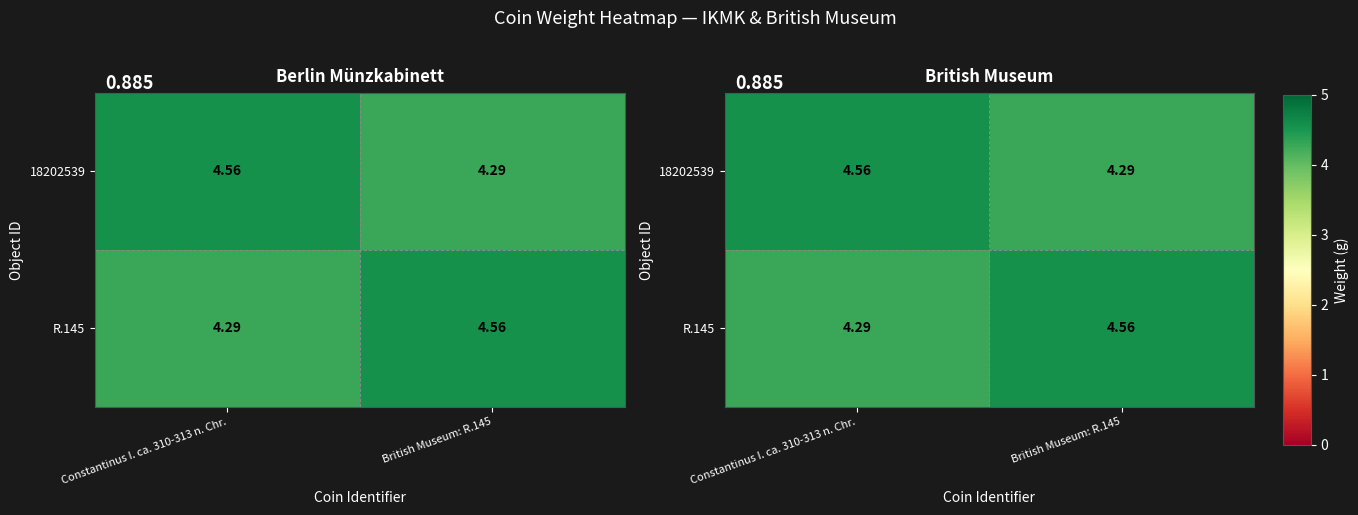

What is the total value across all series at Constantinus I. ca. 310-313 n. Chr.?

8.8